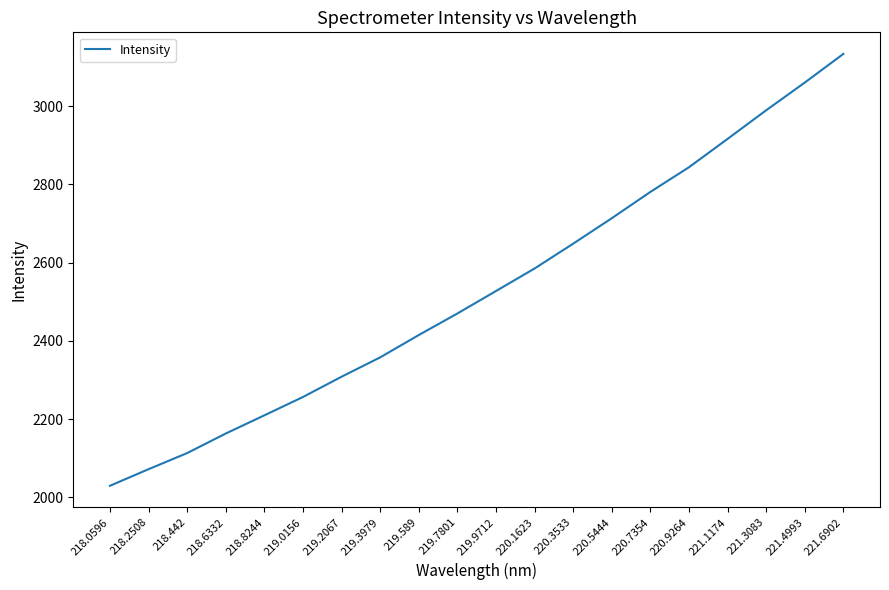

Which label corresponds to the smallest value in the chart?

218.0596